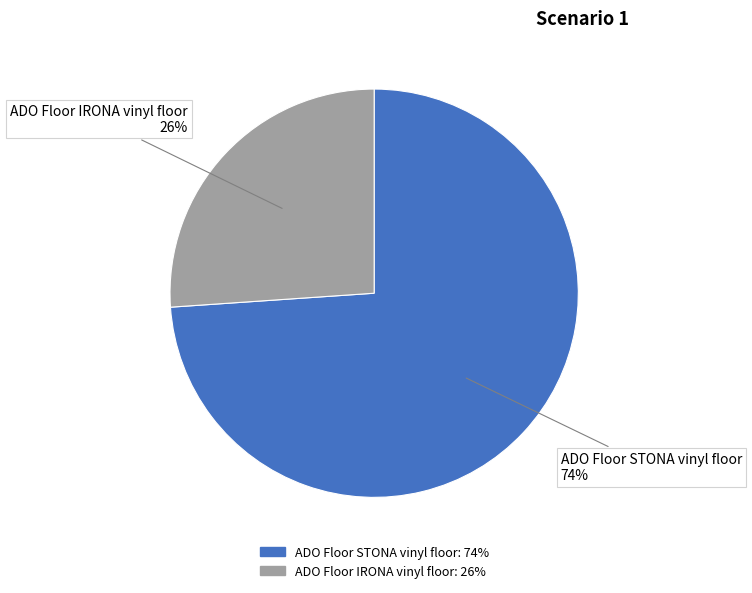

To the nearest percent, what is the difference between the largest and smallest slice percentages?

48%